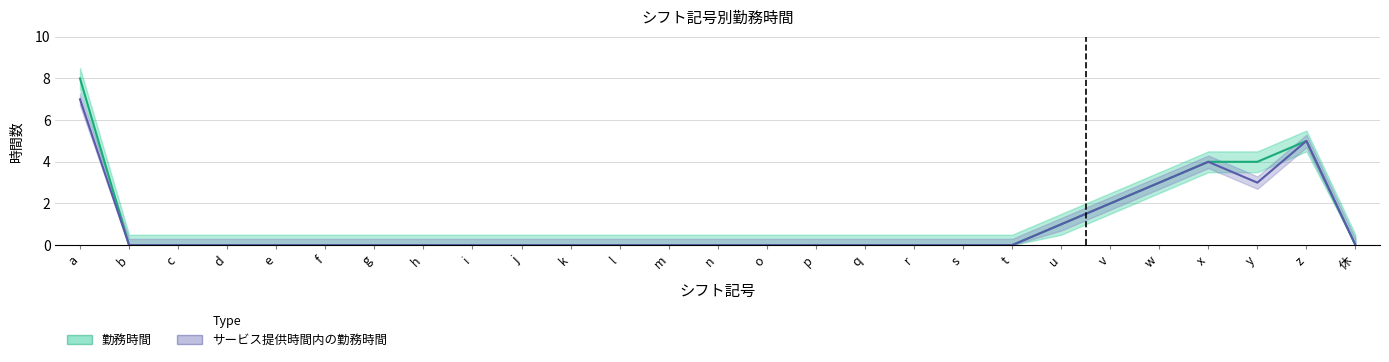

What is the sum of all 勤務時間 values?

27